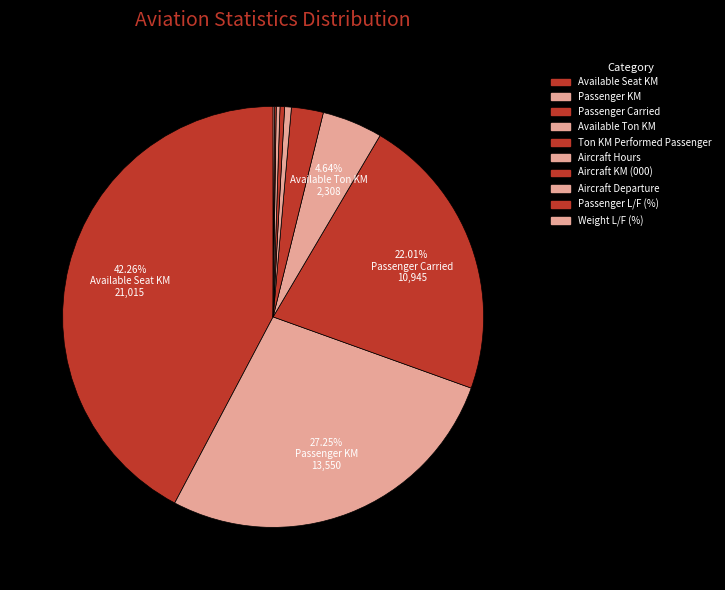

To the nearest percent, what portion does Ton KM Performed Passenger represent?

2%